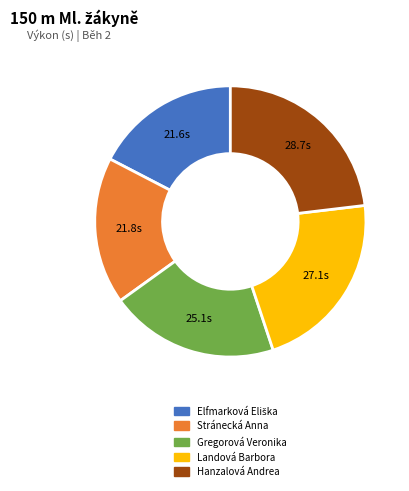

True or false: Stránecká Anna accounts for 18% of the total.

True